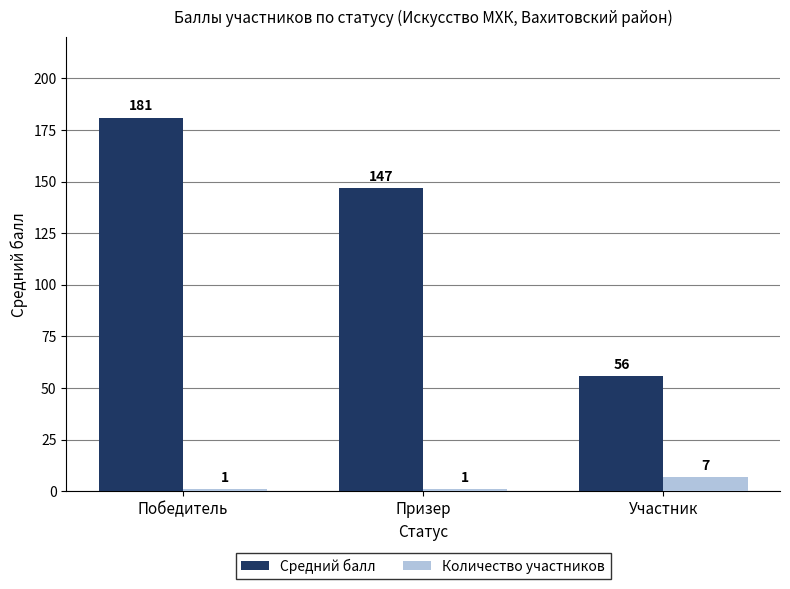

At which category is the sum across all series the highest?

Победитель